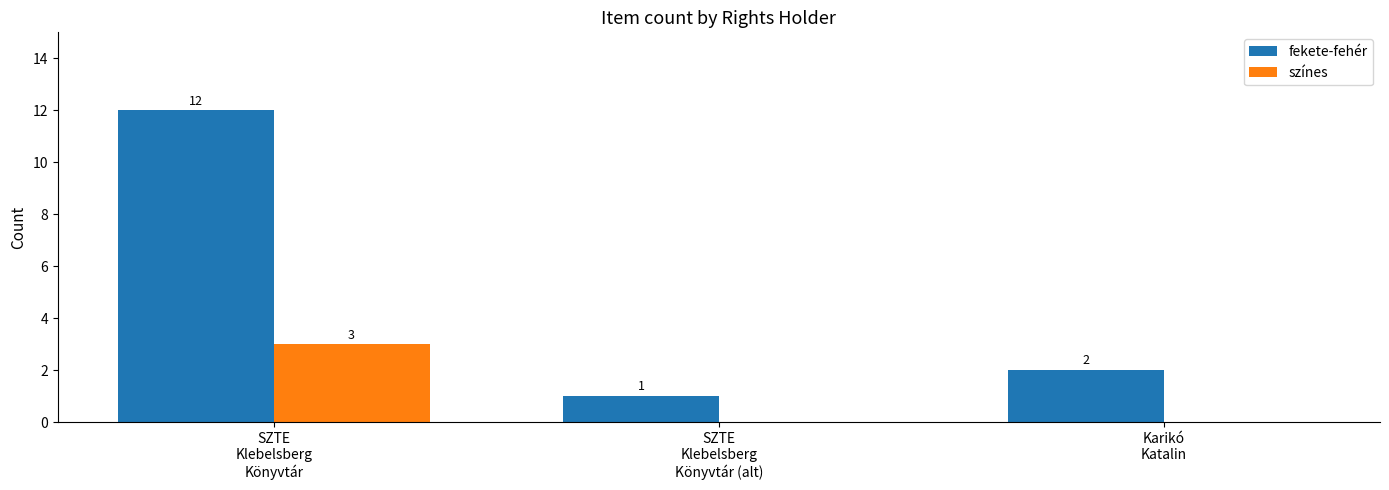

Which series has the largest total across all categories?

fekete-fehér